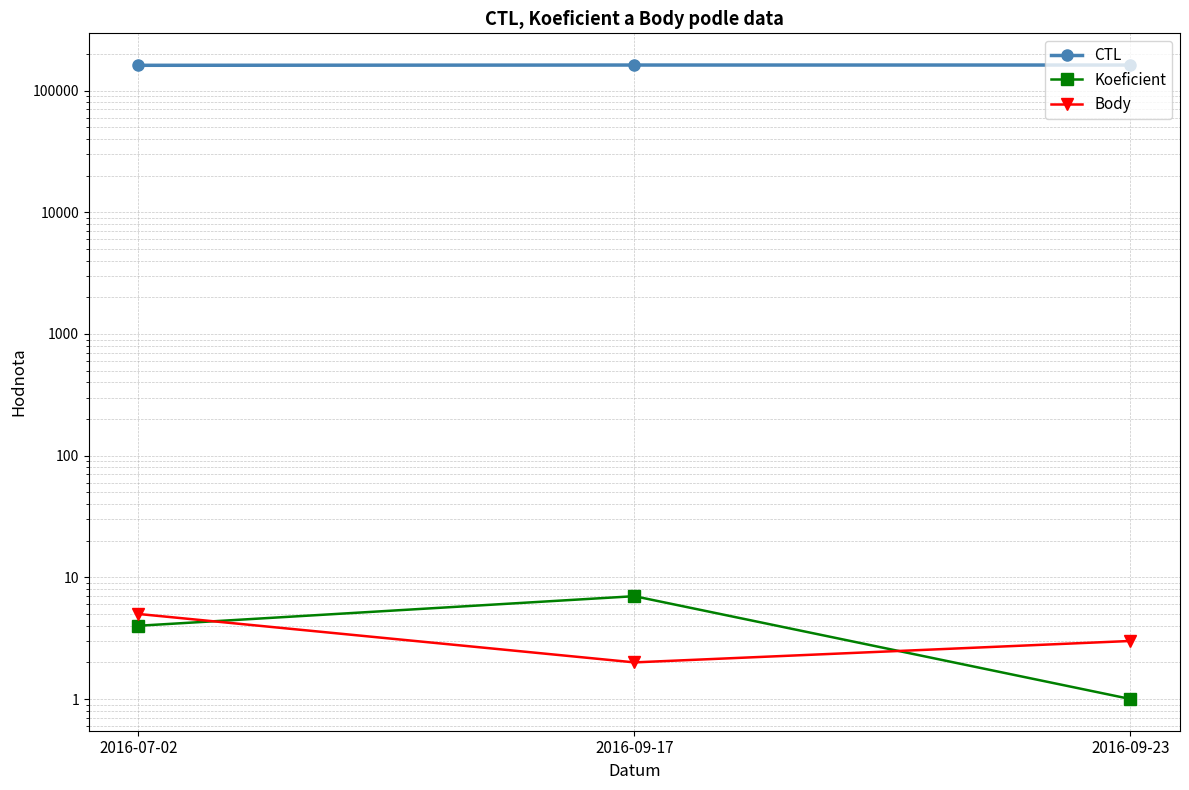

Is the value of CTL at 2016-09-17 greater than the value of Body at 2016-09-23?

Yes